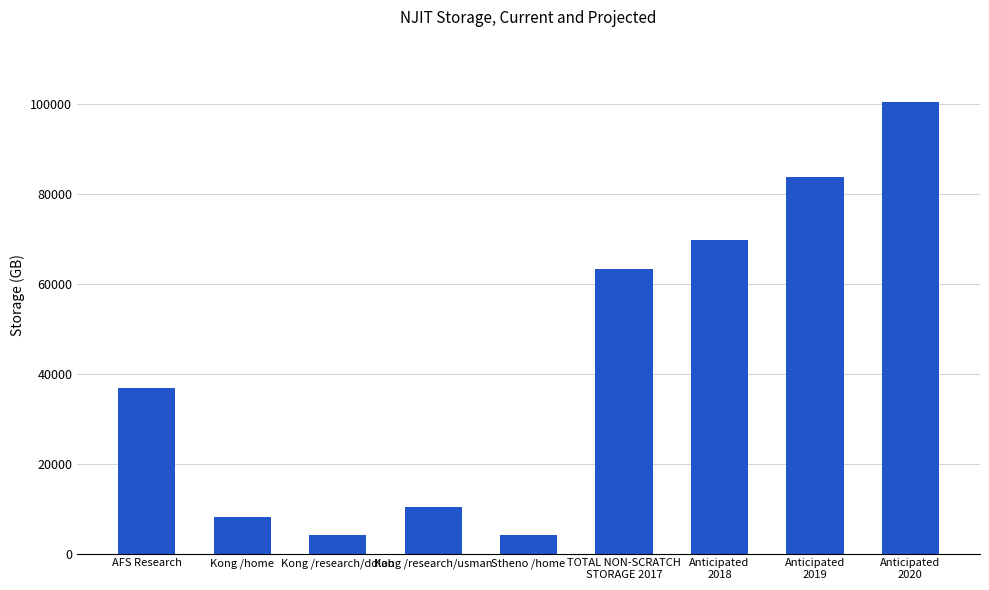

What is the change in value from Kong /research/usman to Anticipated
2018?

+59440.9